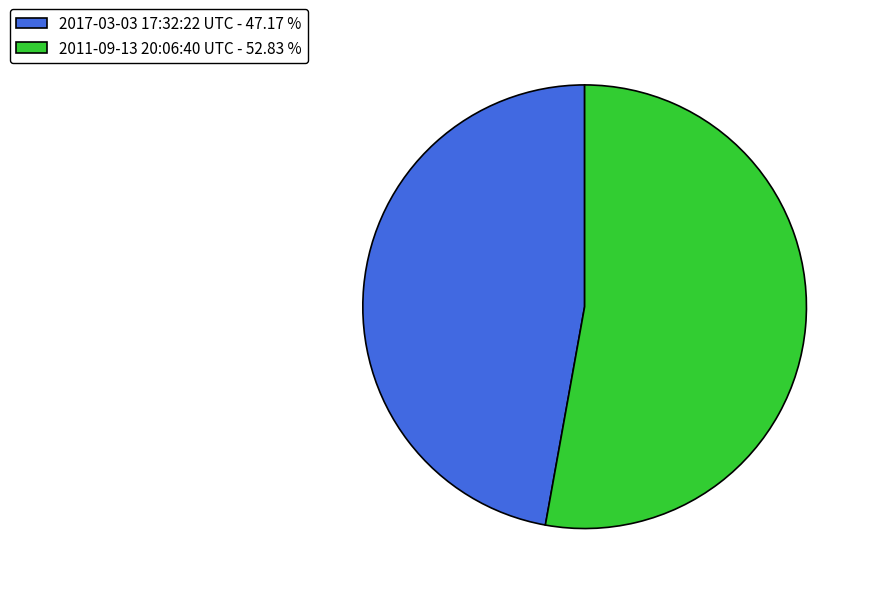

Is there a majority slice in this chart?

Yes